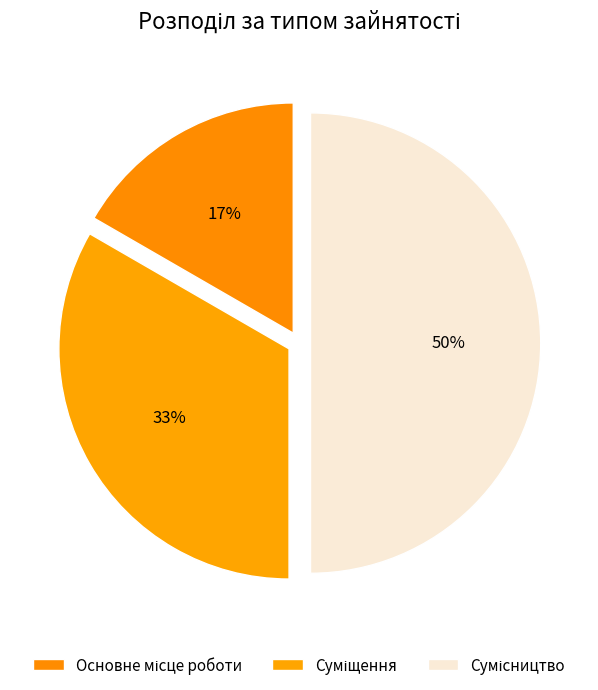

Count the number of slices in the pie.

3